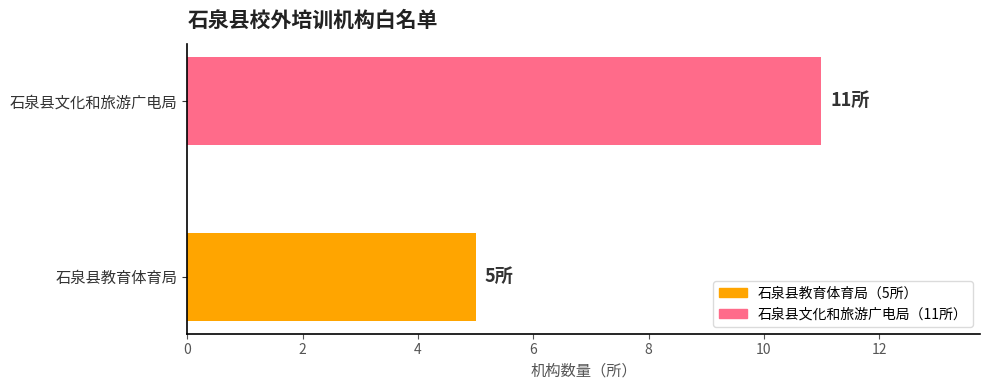

What is the sum of all values?

16